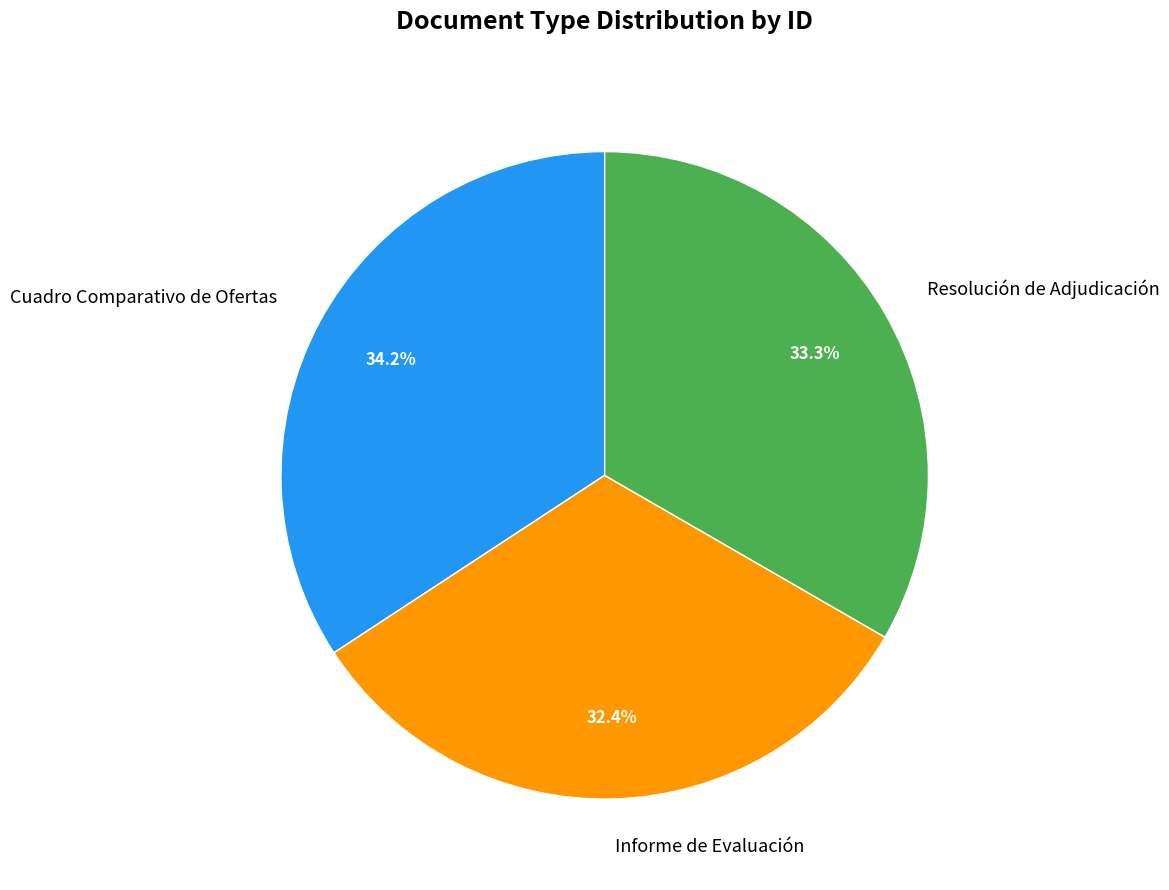

Is Informe de Evaluación the majority of the pie?

No